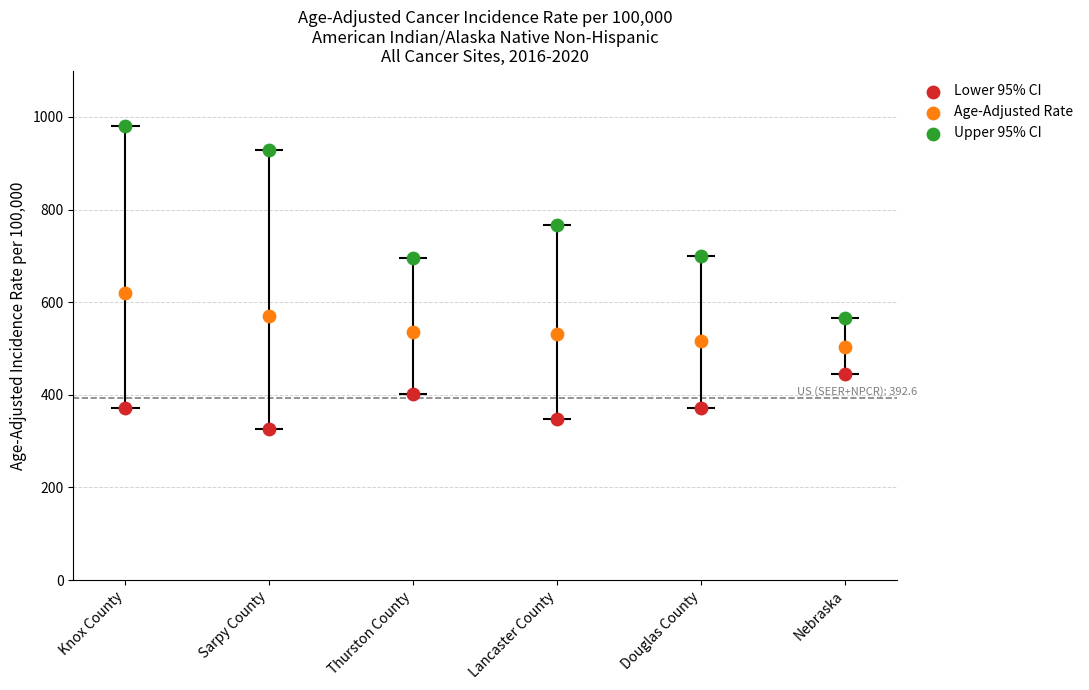

At how many categories does at least one series exceed 806?

2